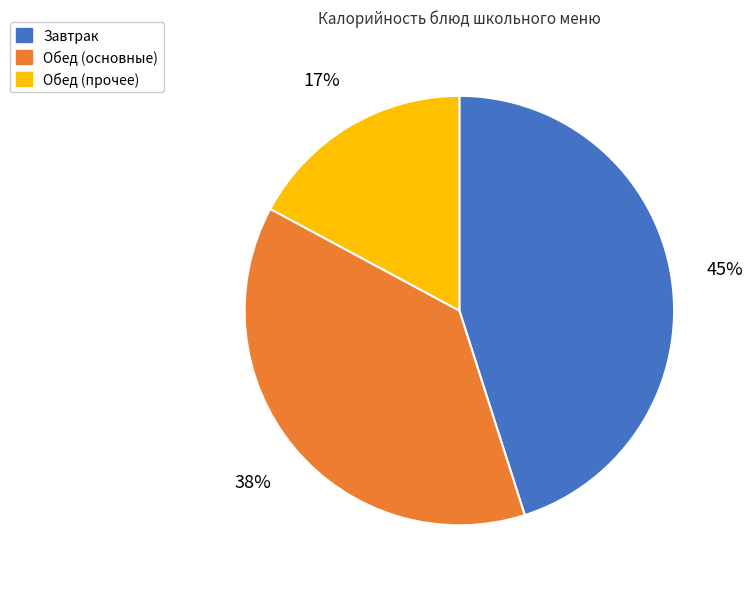

To the nearest percent, what is the average slice percentage?

33%